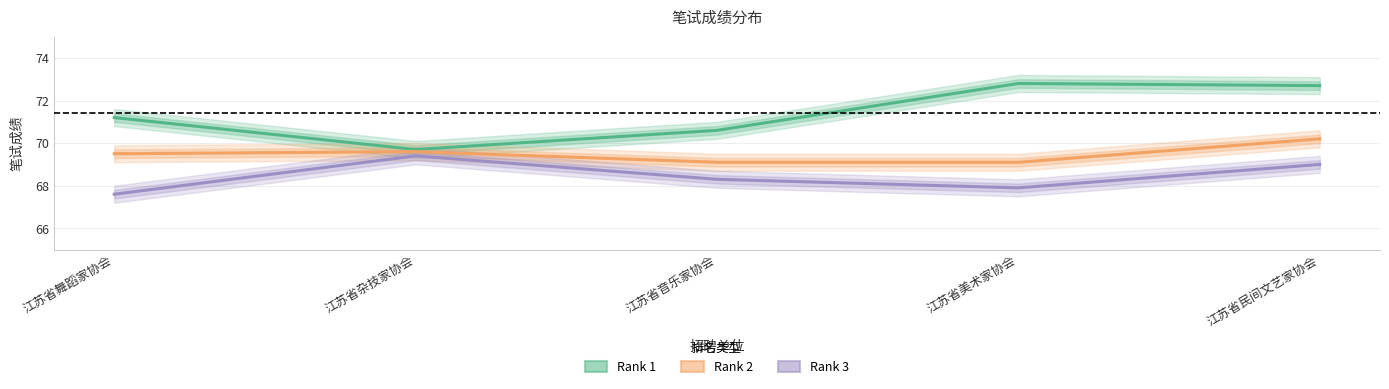

List the series in order of their peak value, highest first.

Rank 1, Rank 2, Rank 3